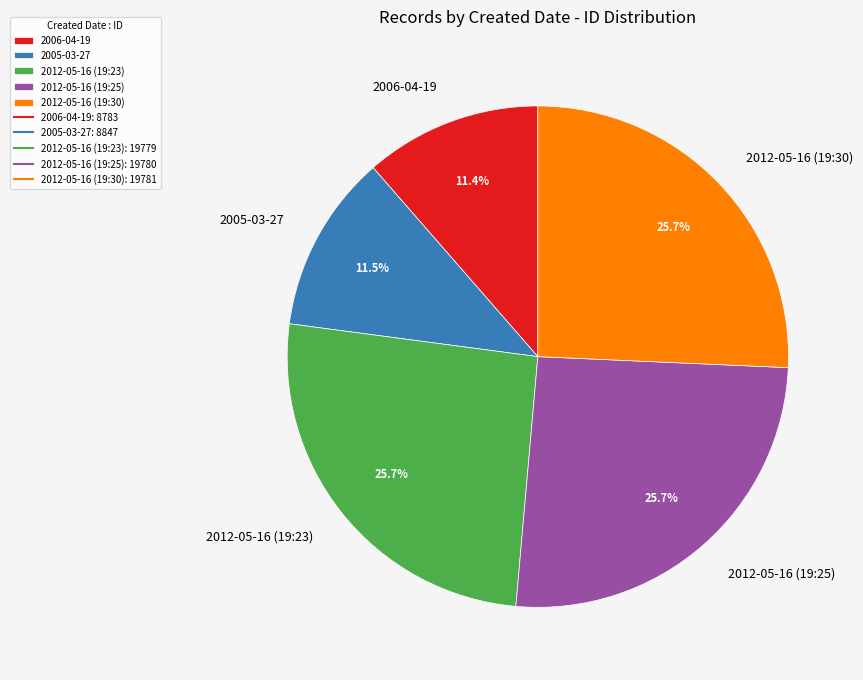

How much of the chart is everything except 2005-03-27?

88.5%